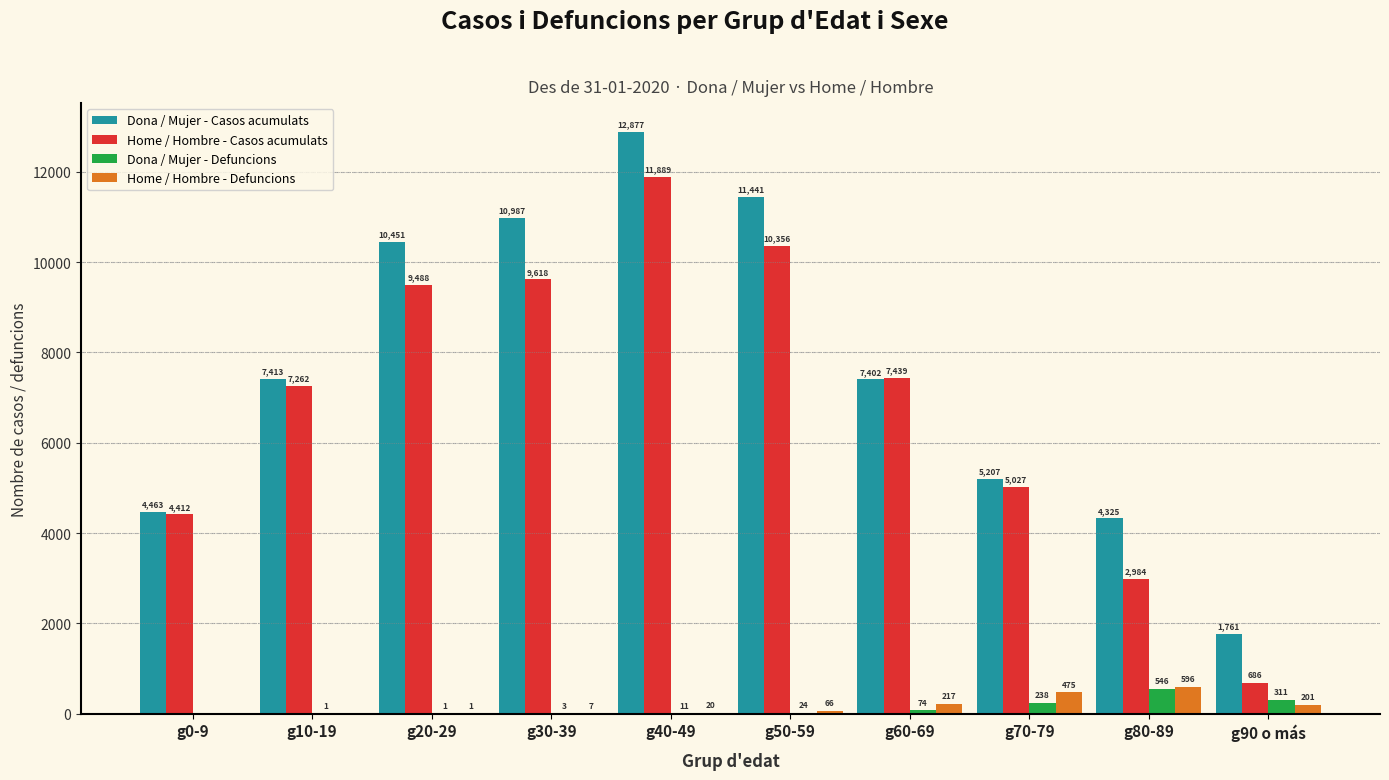

The value of Home / Hombre - Defuncions at g20-29 is 1. True or false?

True